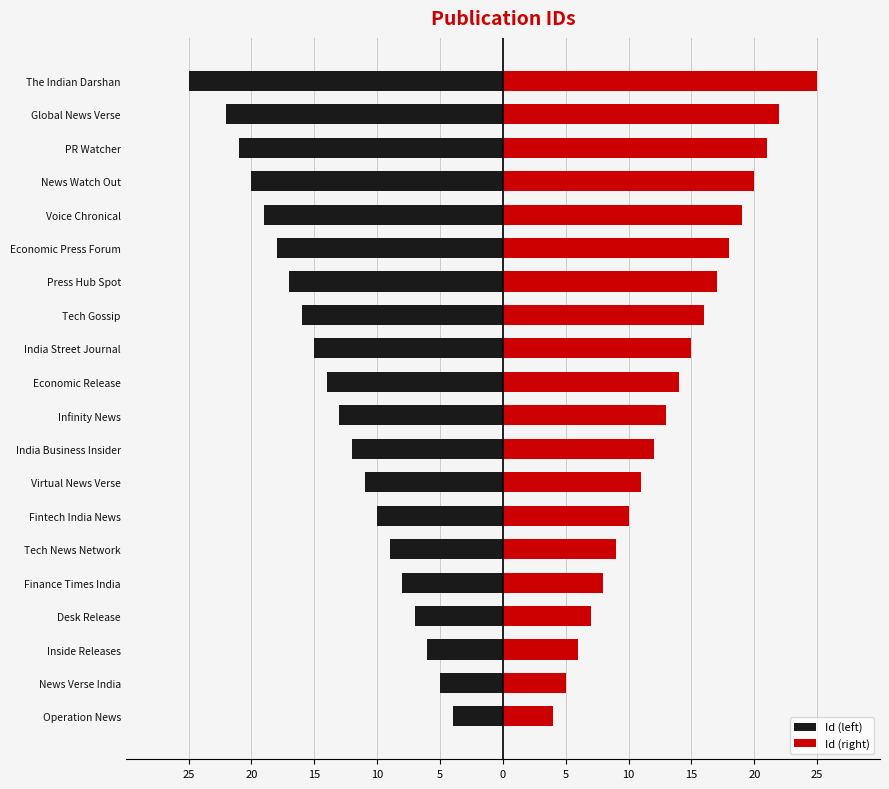

Is it true that Id (right) equals 28 at News Watch Out?

False